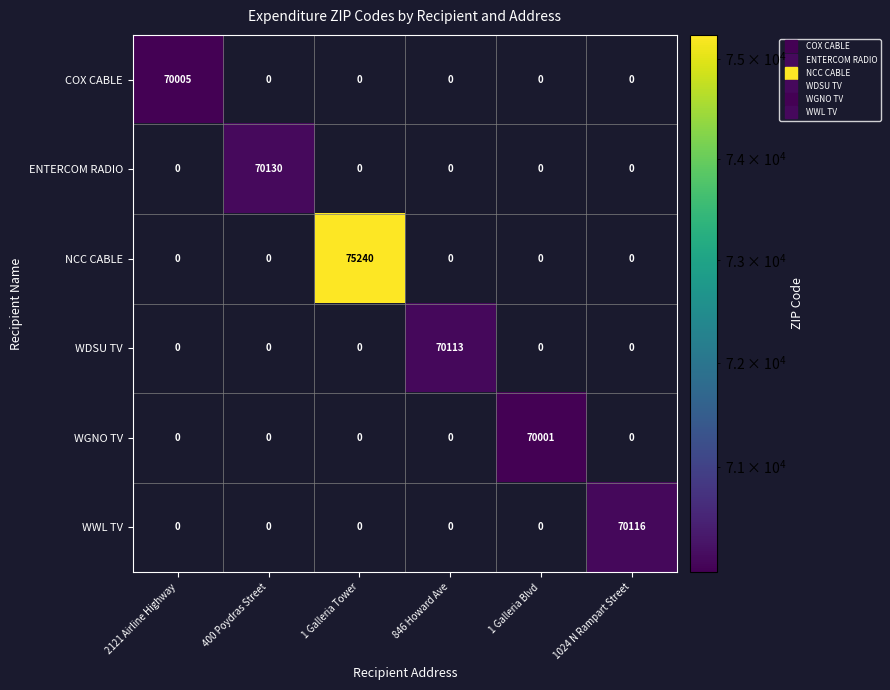

Count the number of categories in the chart.

6